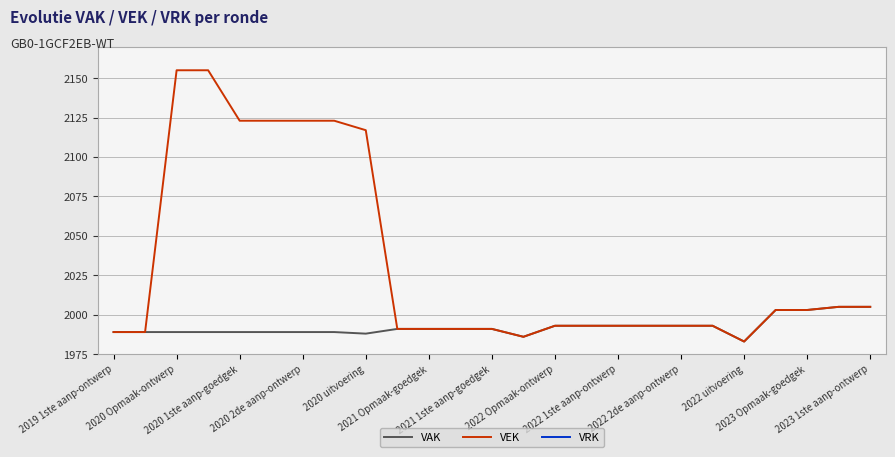

What is the minimum value for VAK?

1983